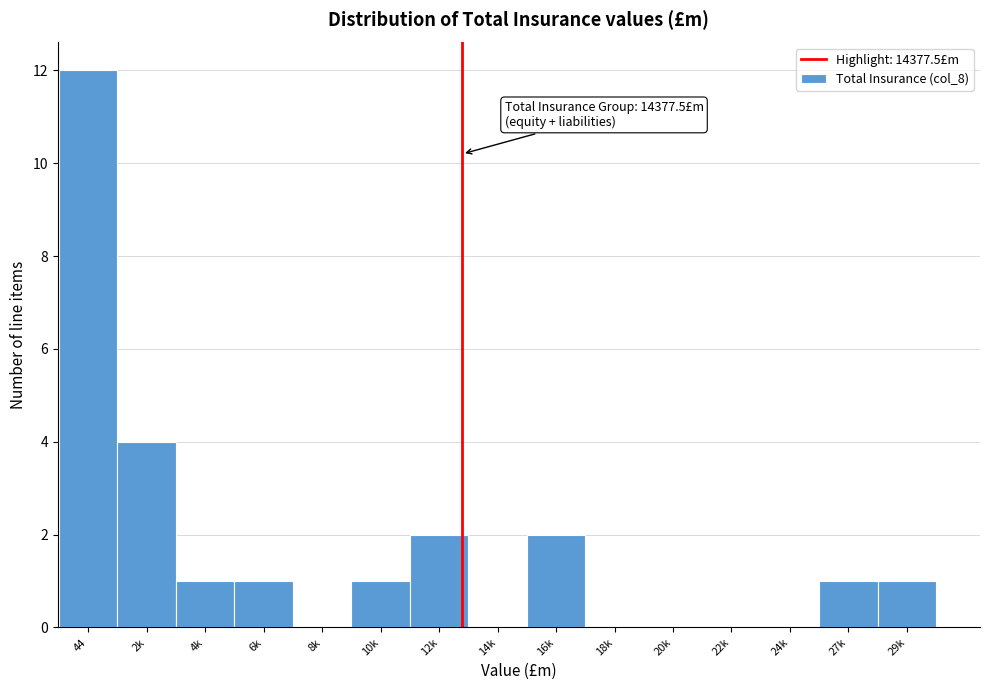

Reading right to left, list all the values displayed in this chart.

29k=1	27k=1	24k=0	22k=0	20k=0	18k=0	16k=2	14k=0	12k=2	10k=1	8k=0	6k=1	4k=1	2k=4	44=12